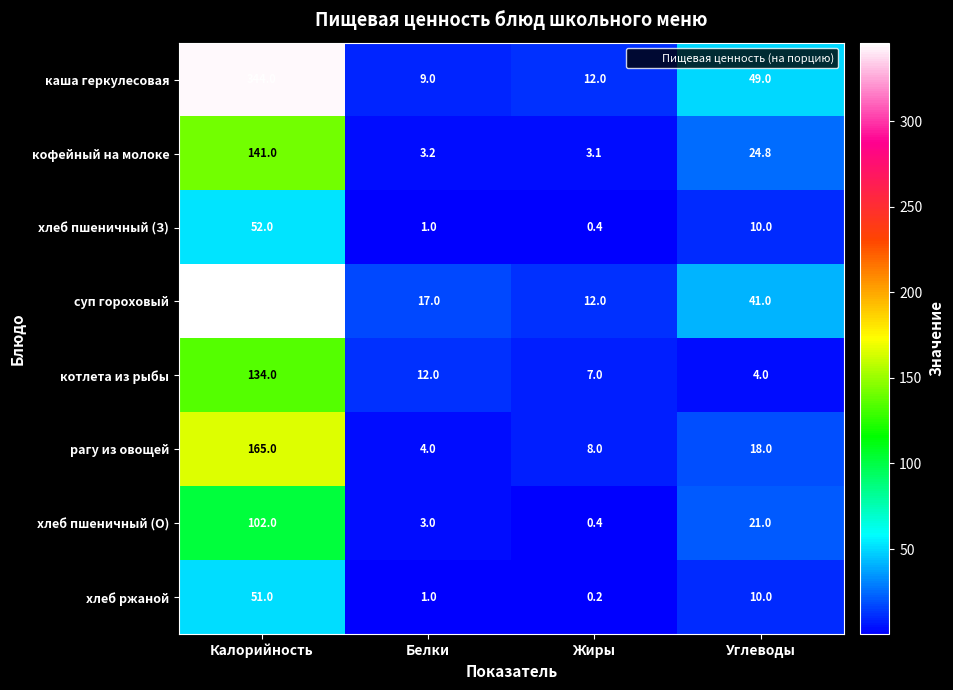

At which category is the sum across all series the highest?

Калорийность